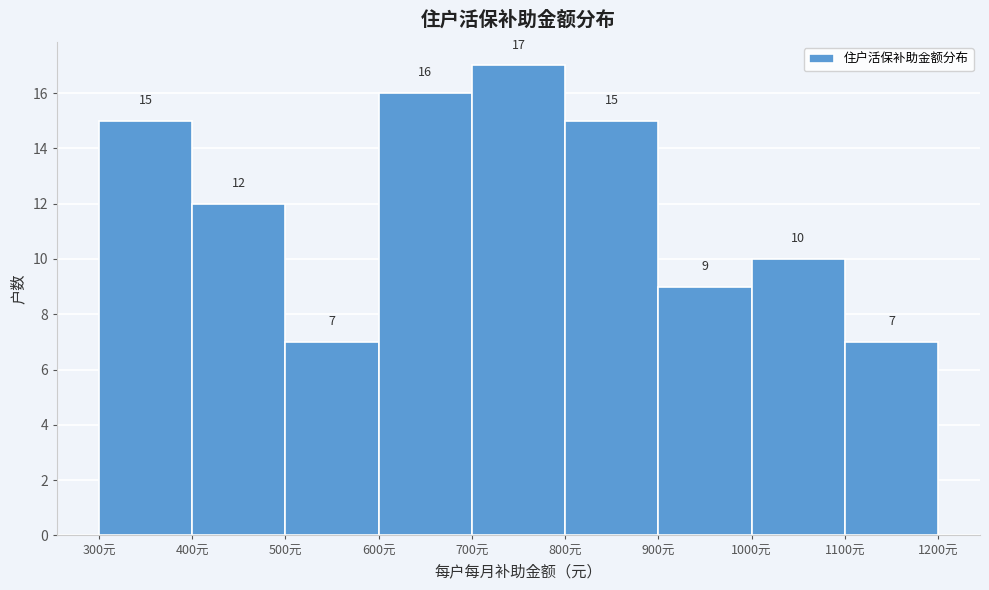

How tall is the bar that spans 1100 to 1200 on the x-axis?

7